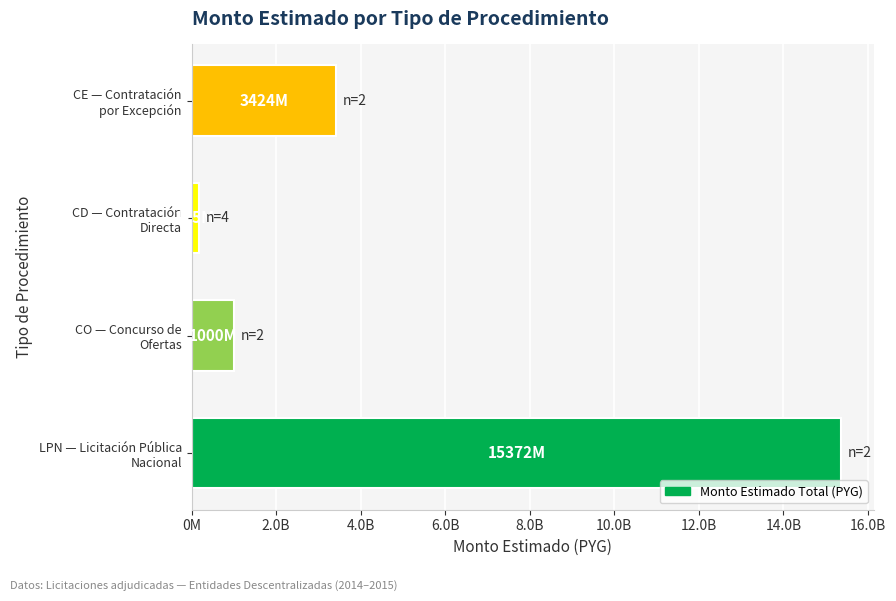

Are the bars horizontal?

Yes